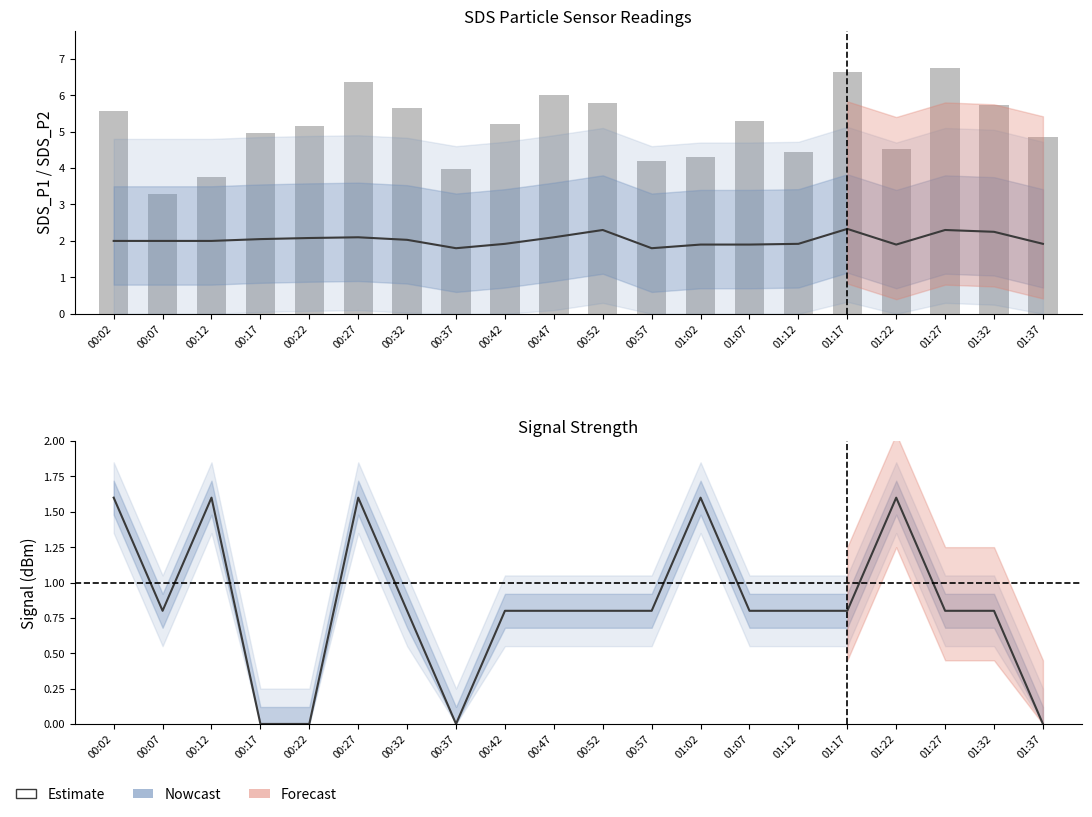

What is the total value across all series at 01:12?

7.1